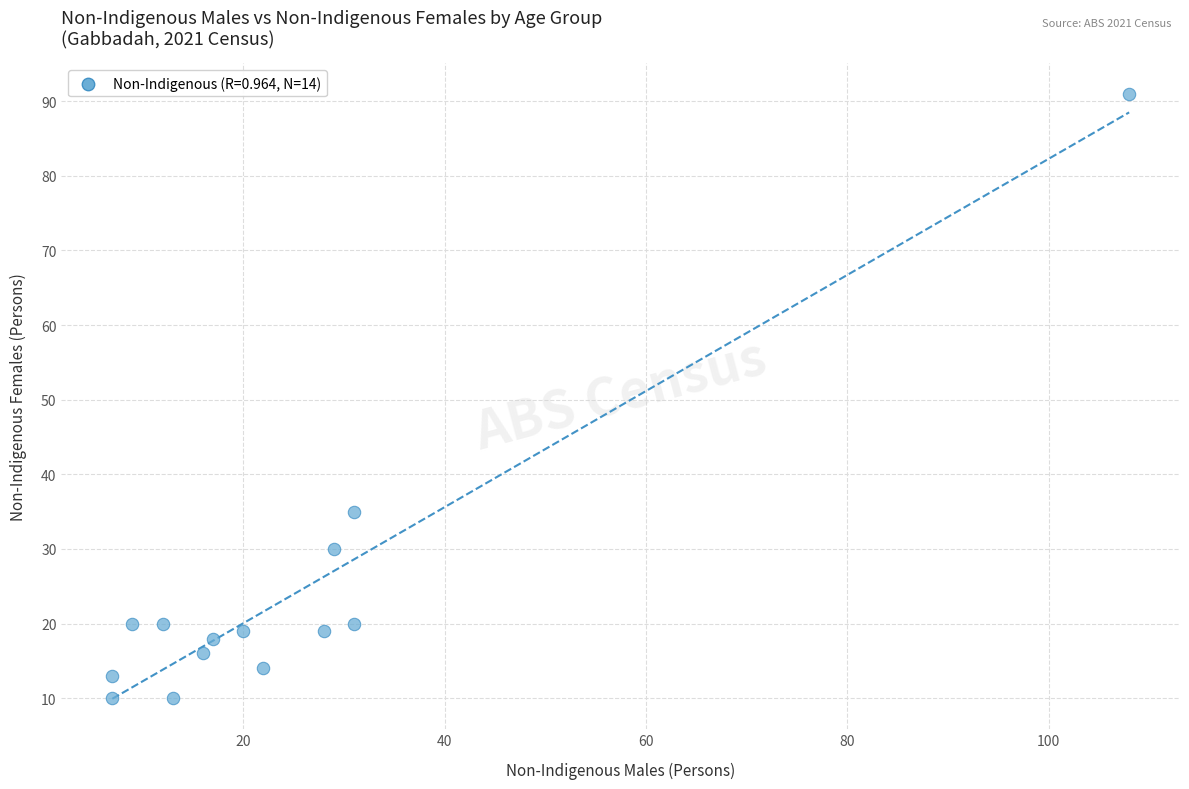

What Y value in the scatter plot is closest to 50?

35